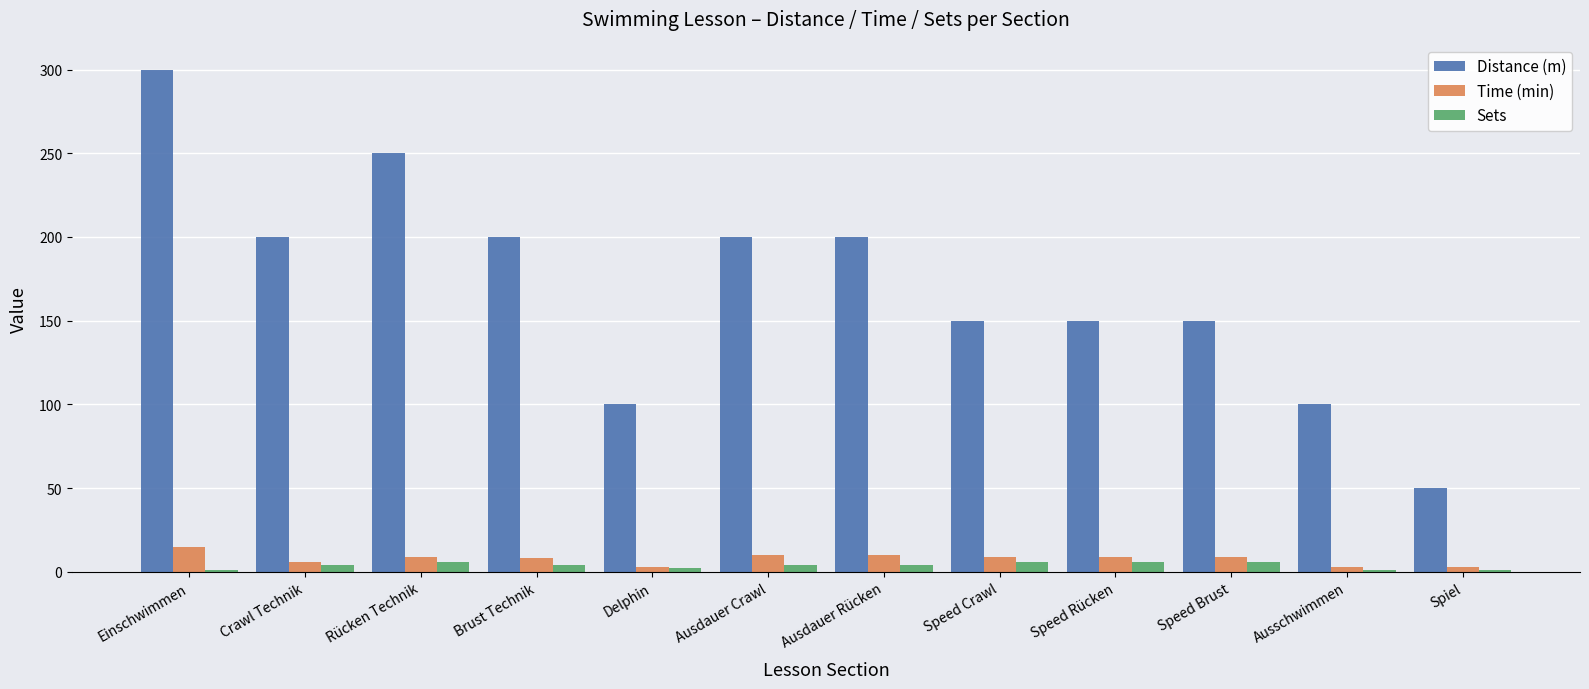

What is the difference between the Sets values at Speed Brust and Spiel?

5